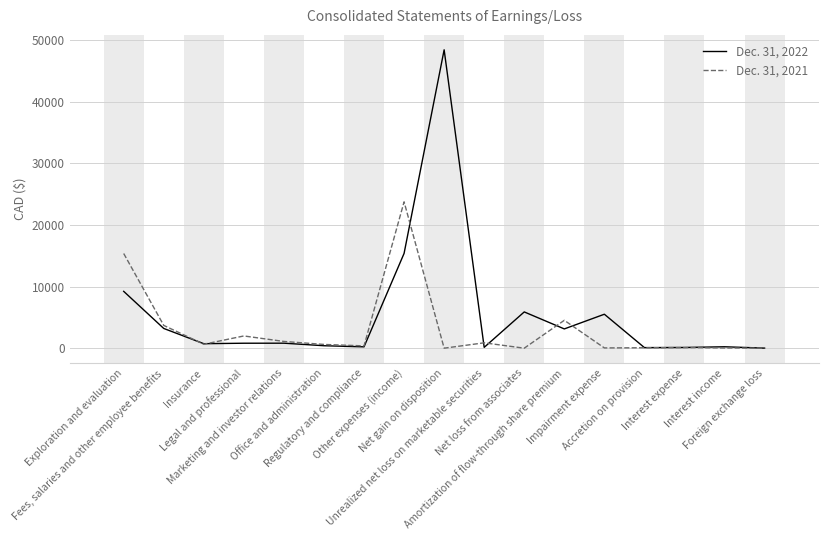

Where is the first local maximum for Dec. 31, 2021?

Legal and professional